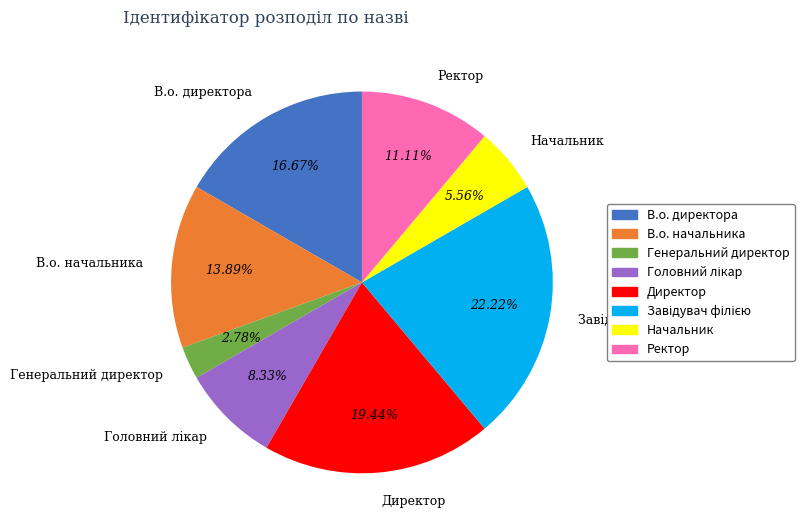

Is the sum of Ректор and В.о. начальника greater than half?

No